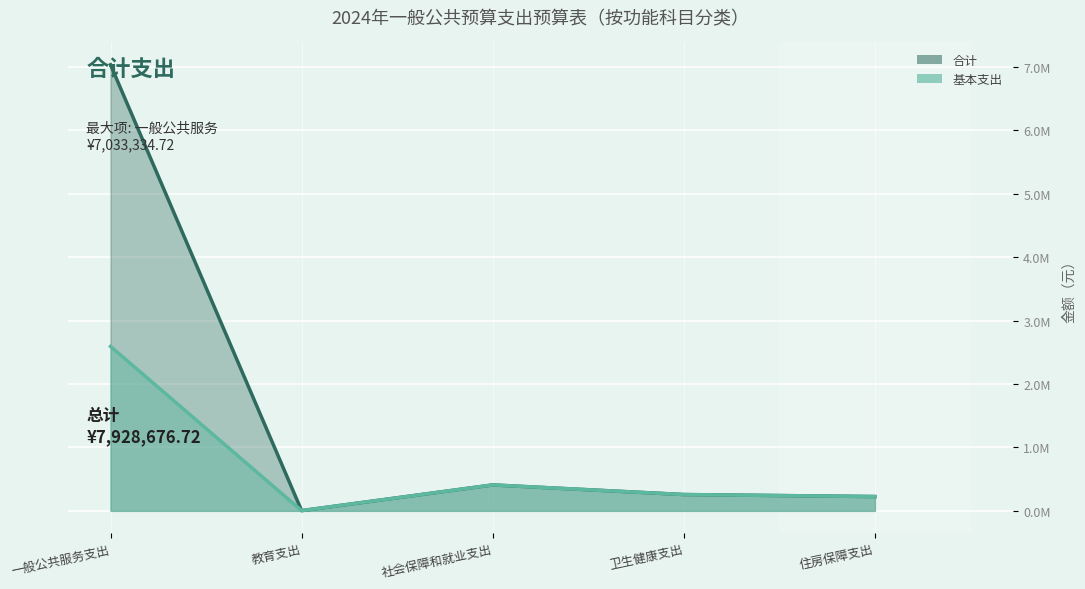

What is the difference between the maximum and second lowest values in the 合计_line series?

6807762.7